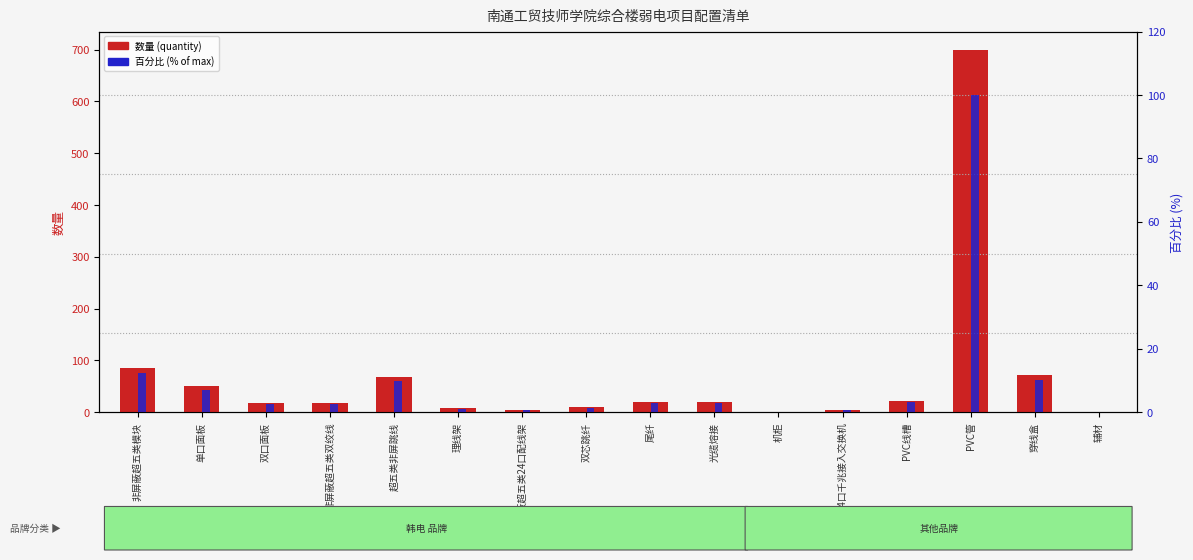

What is the label of the 16th bar from the left?

辅材